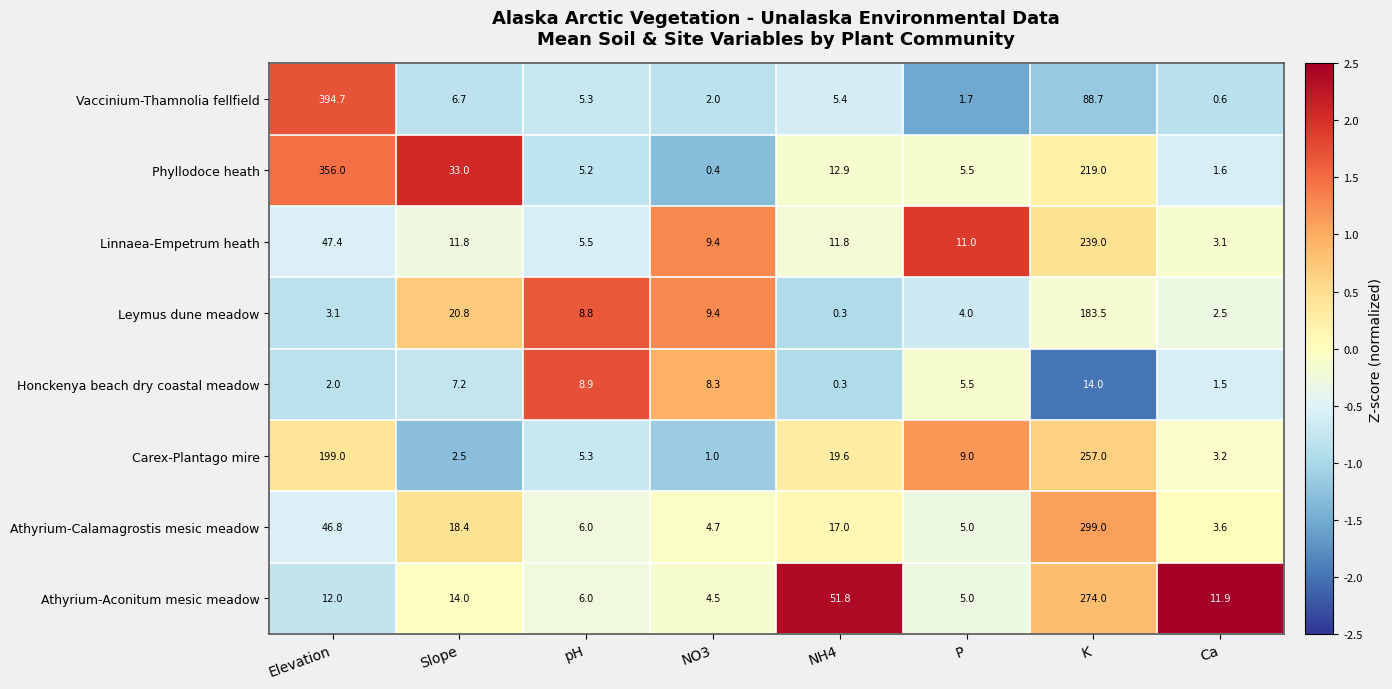

Which series has the largest total across all categories?

Phyllodoce heath